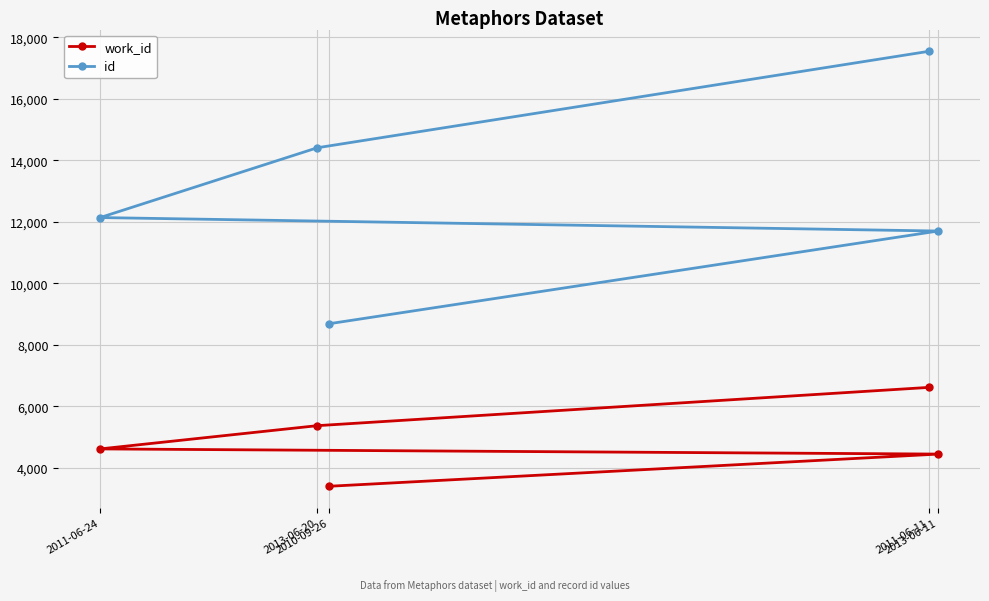

What is the value of the work_id point at the 1st from the left?

4610